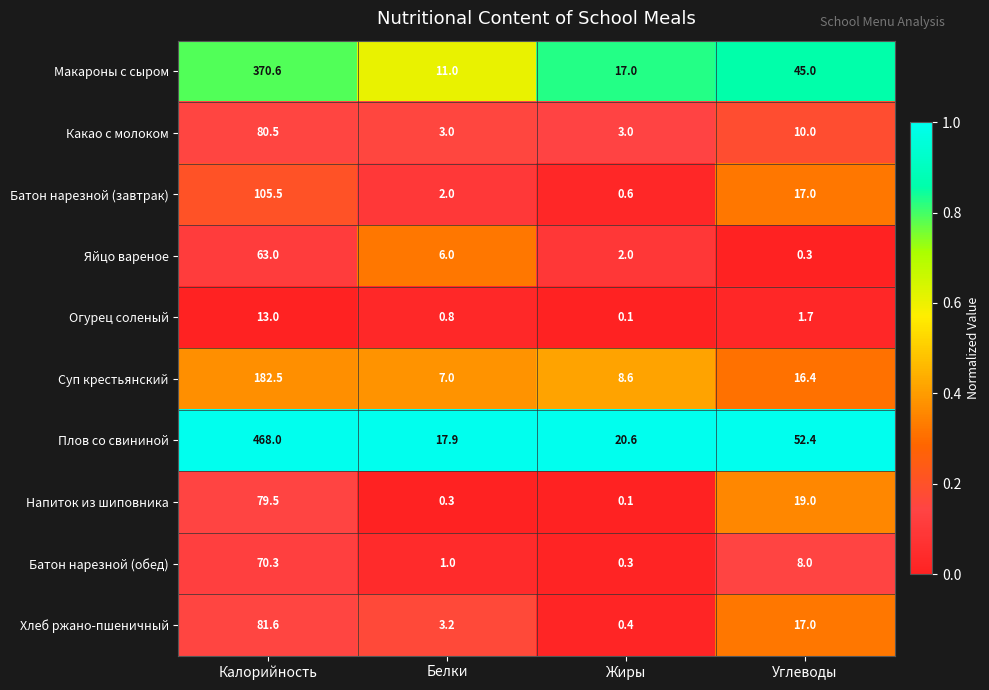

What is the approximate value of Хлеб ржано-пшеничный at Жиры?

0.4